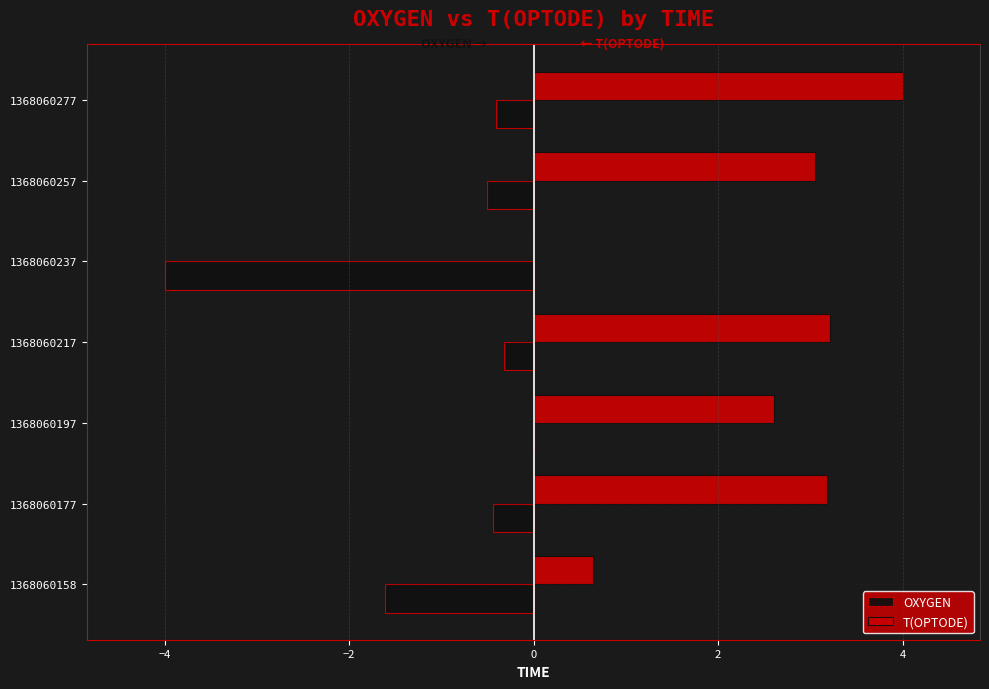

Which series changed the most between 1368060197 and 1368060277?

T(OPTODE)